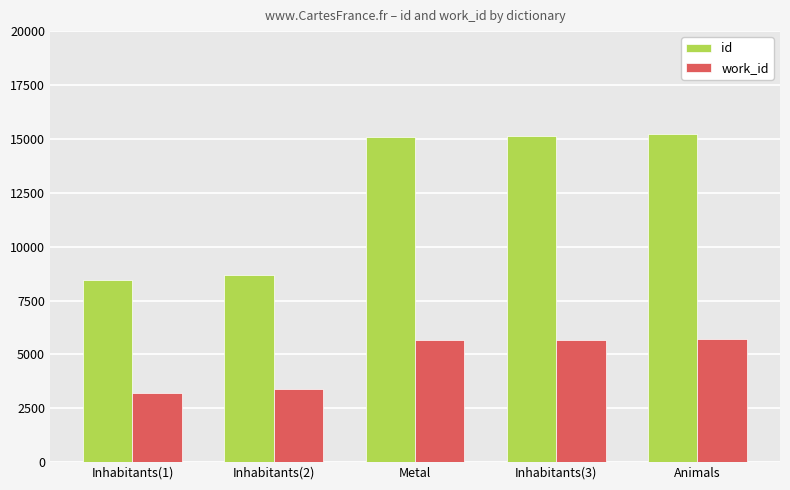

List the series in order of their overall mean, lowest first.

work_id, id